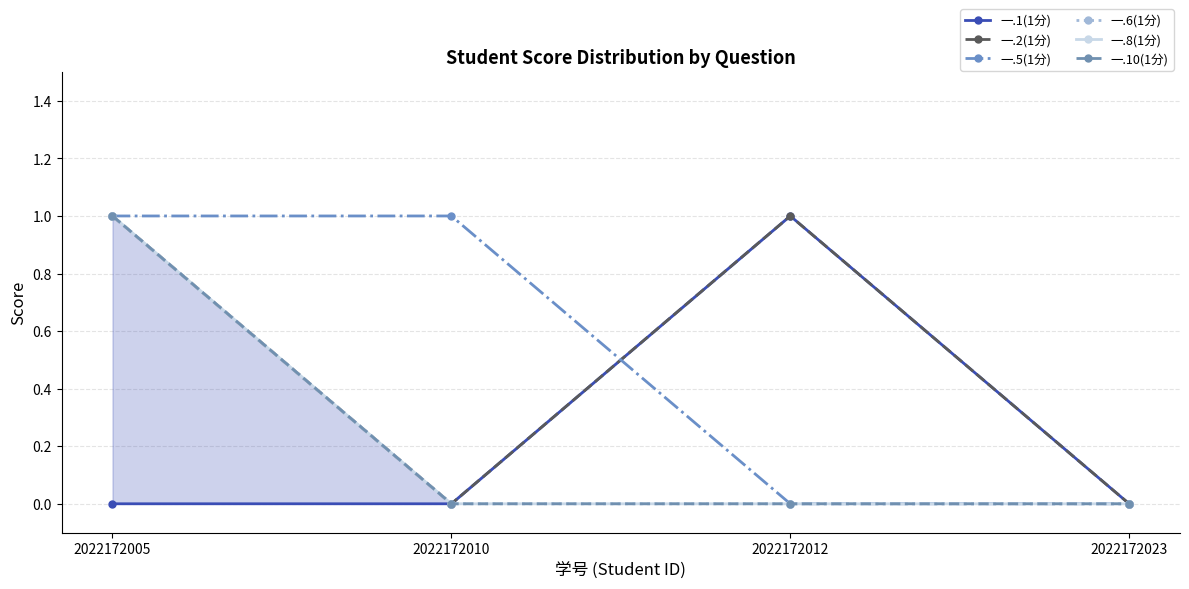

The 一.10(1分) series shows -1 at 2022172023. True or false?

False